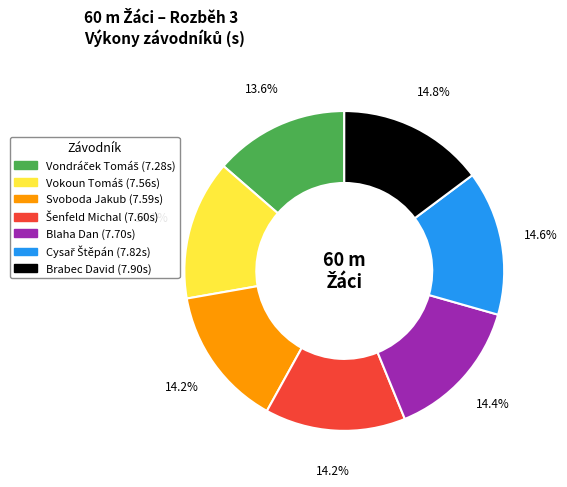

Does Blaha Dan account for over 50% of the chart?

No